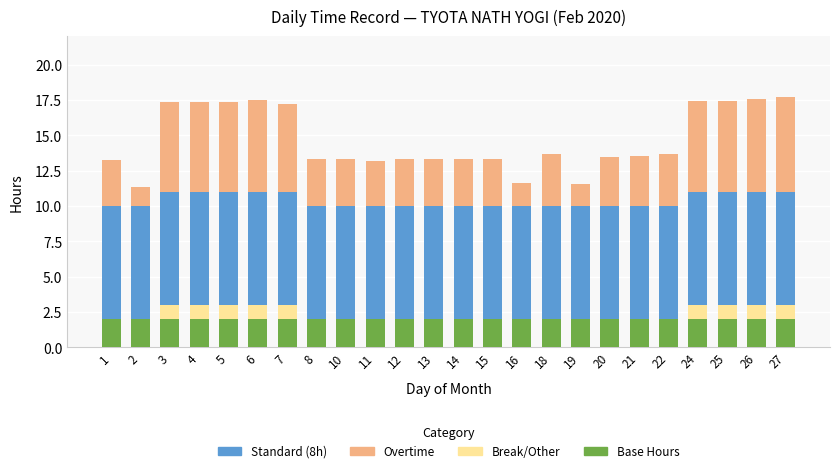

What is the total value across all series at 10?

13.3